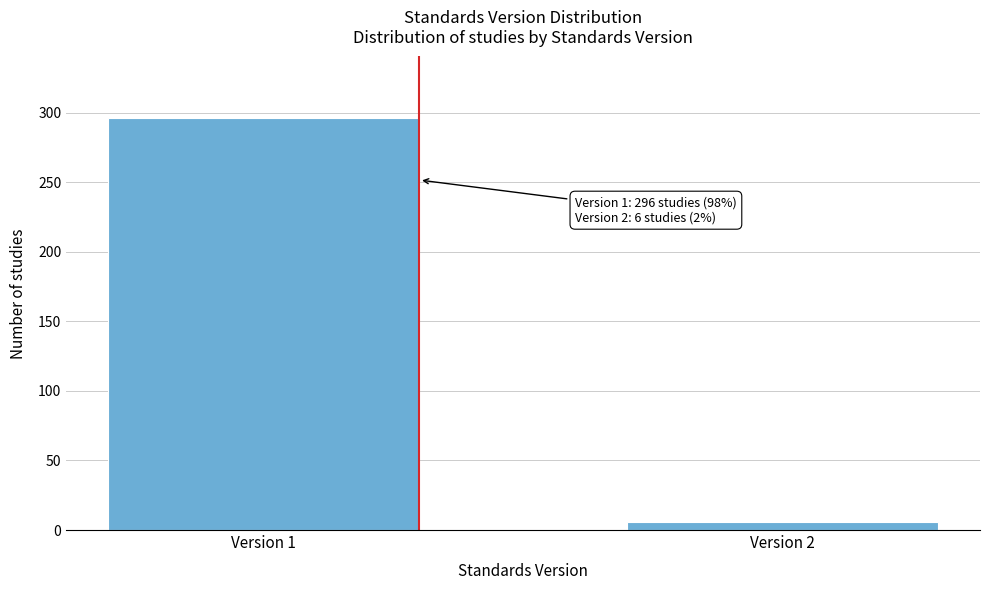

Reading right to left, transcribe all the data shown in this chart.

Version 2=6	Version 1=296